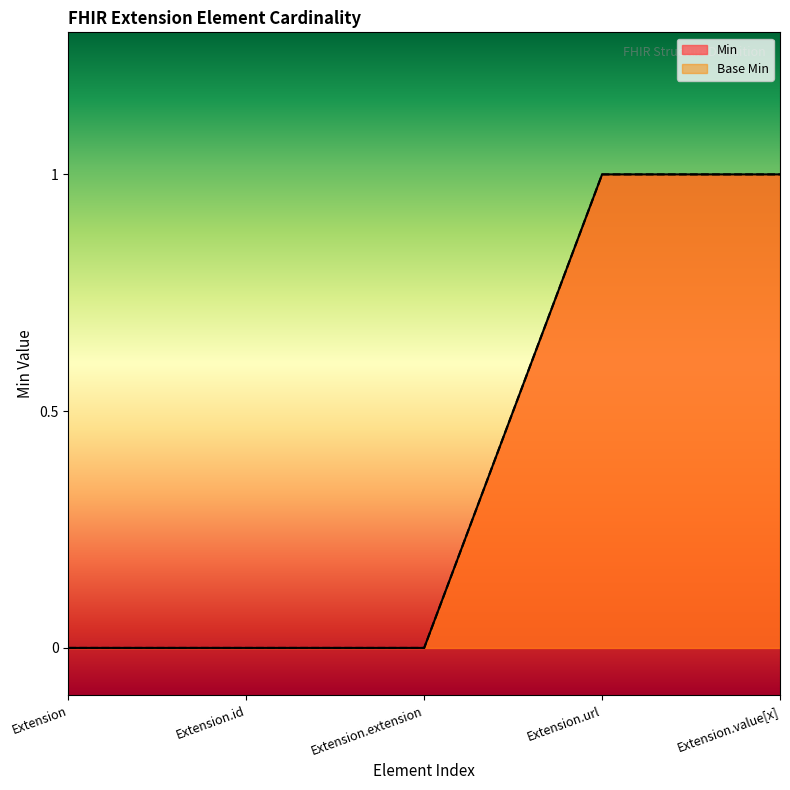

What is the label of the 3rd point from the right?

Extension.extension